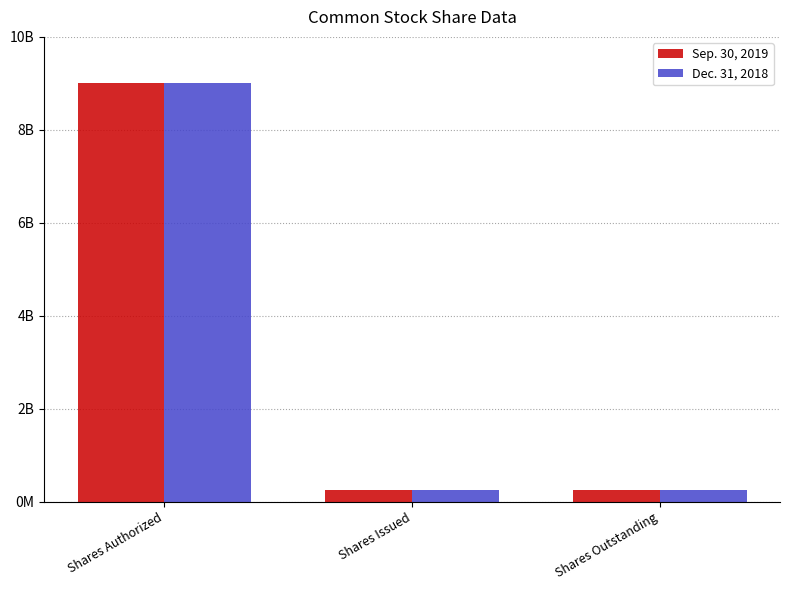

What is the label of the 2nd bar from the left?

Shares Issued